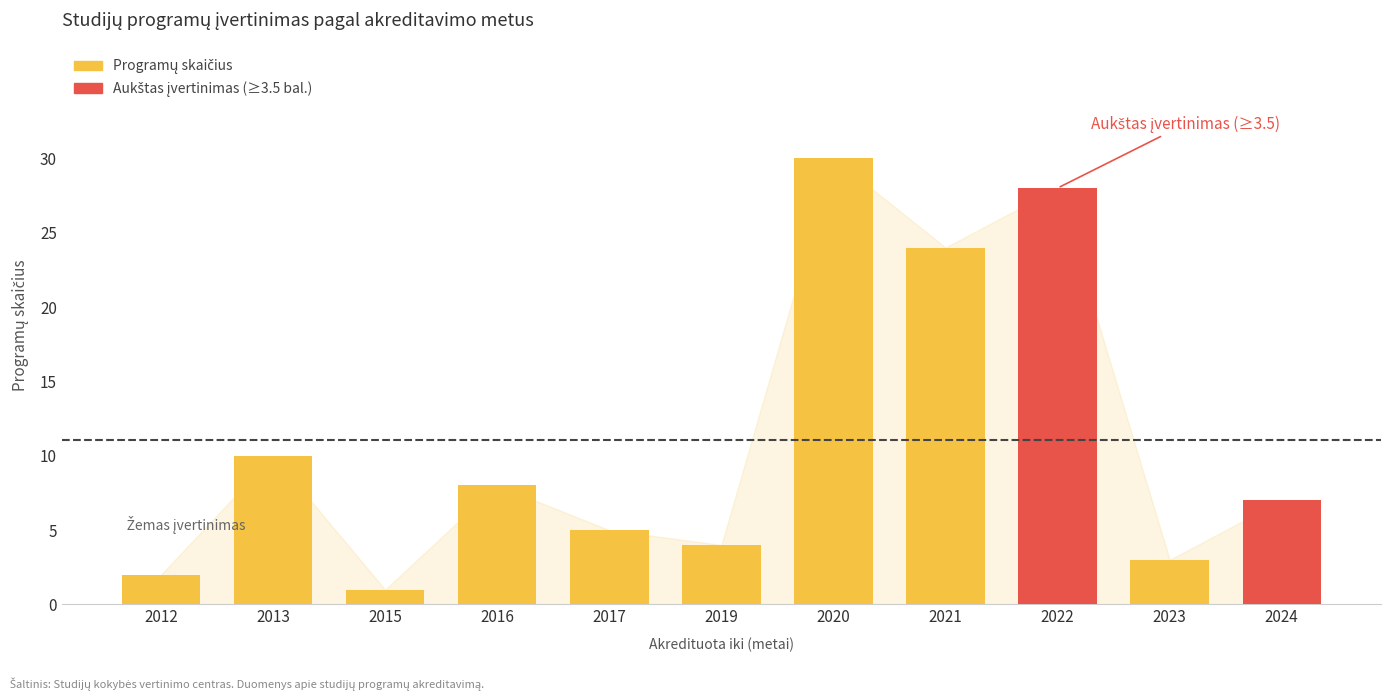

What is the value of the 9th bar from the left?

28